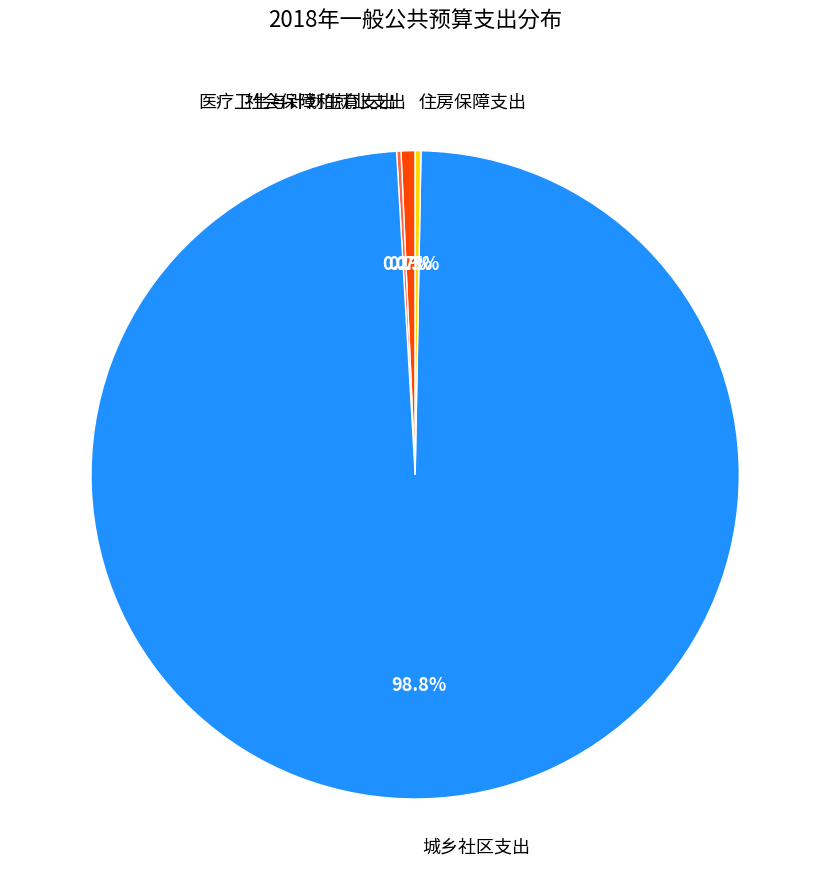

Which slice represents more than half of the pie?

城乡社区支出